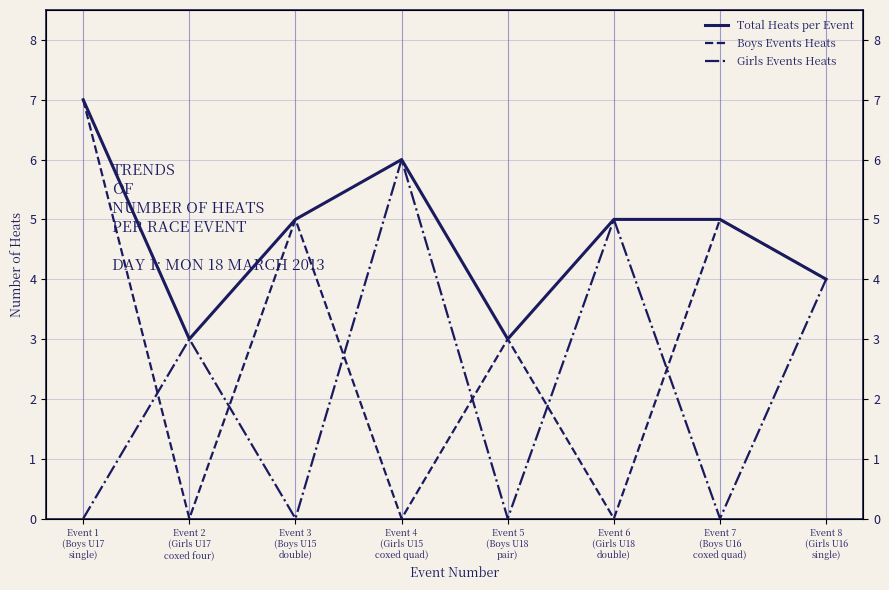

In Boys Events Heats, how many points are higher than both neighbors (excluding endpoints)?

3